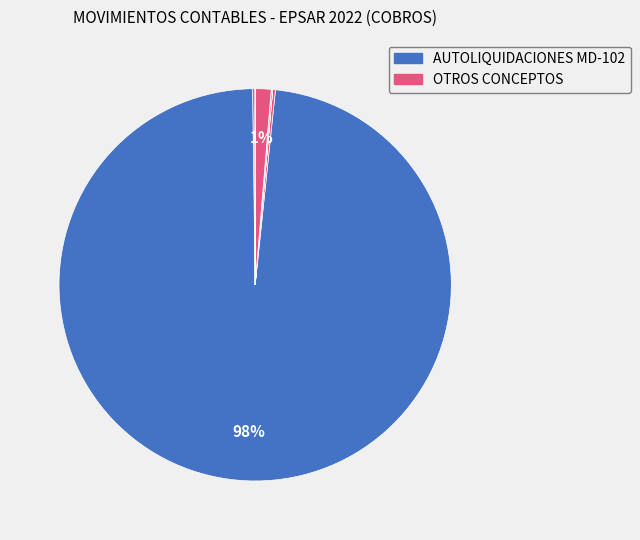

How many segments does this pie chart have?

10